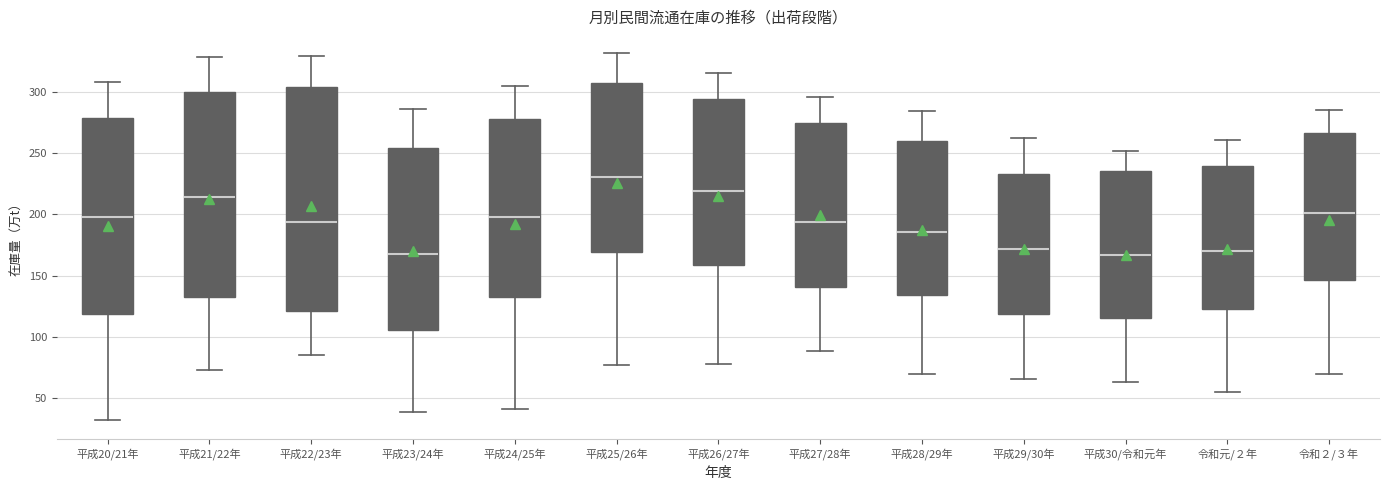

Which box is the tallest, from its lower edge to its upper edge?

平成22/23年